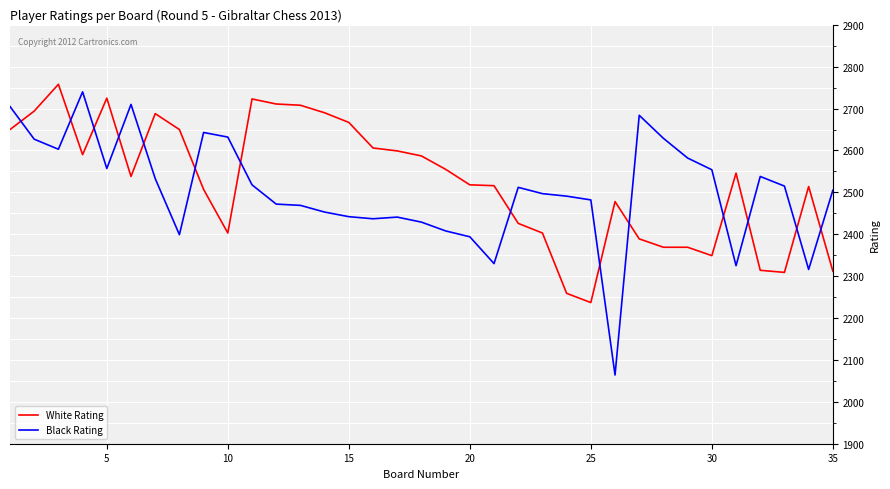

What is the highest value of the Black Rating series?

2740